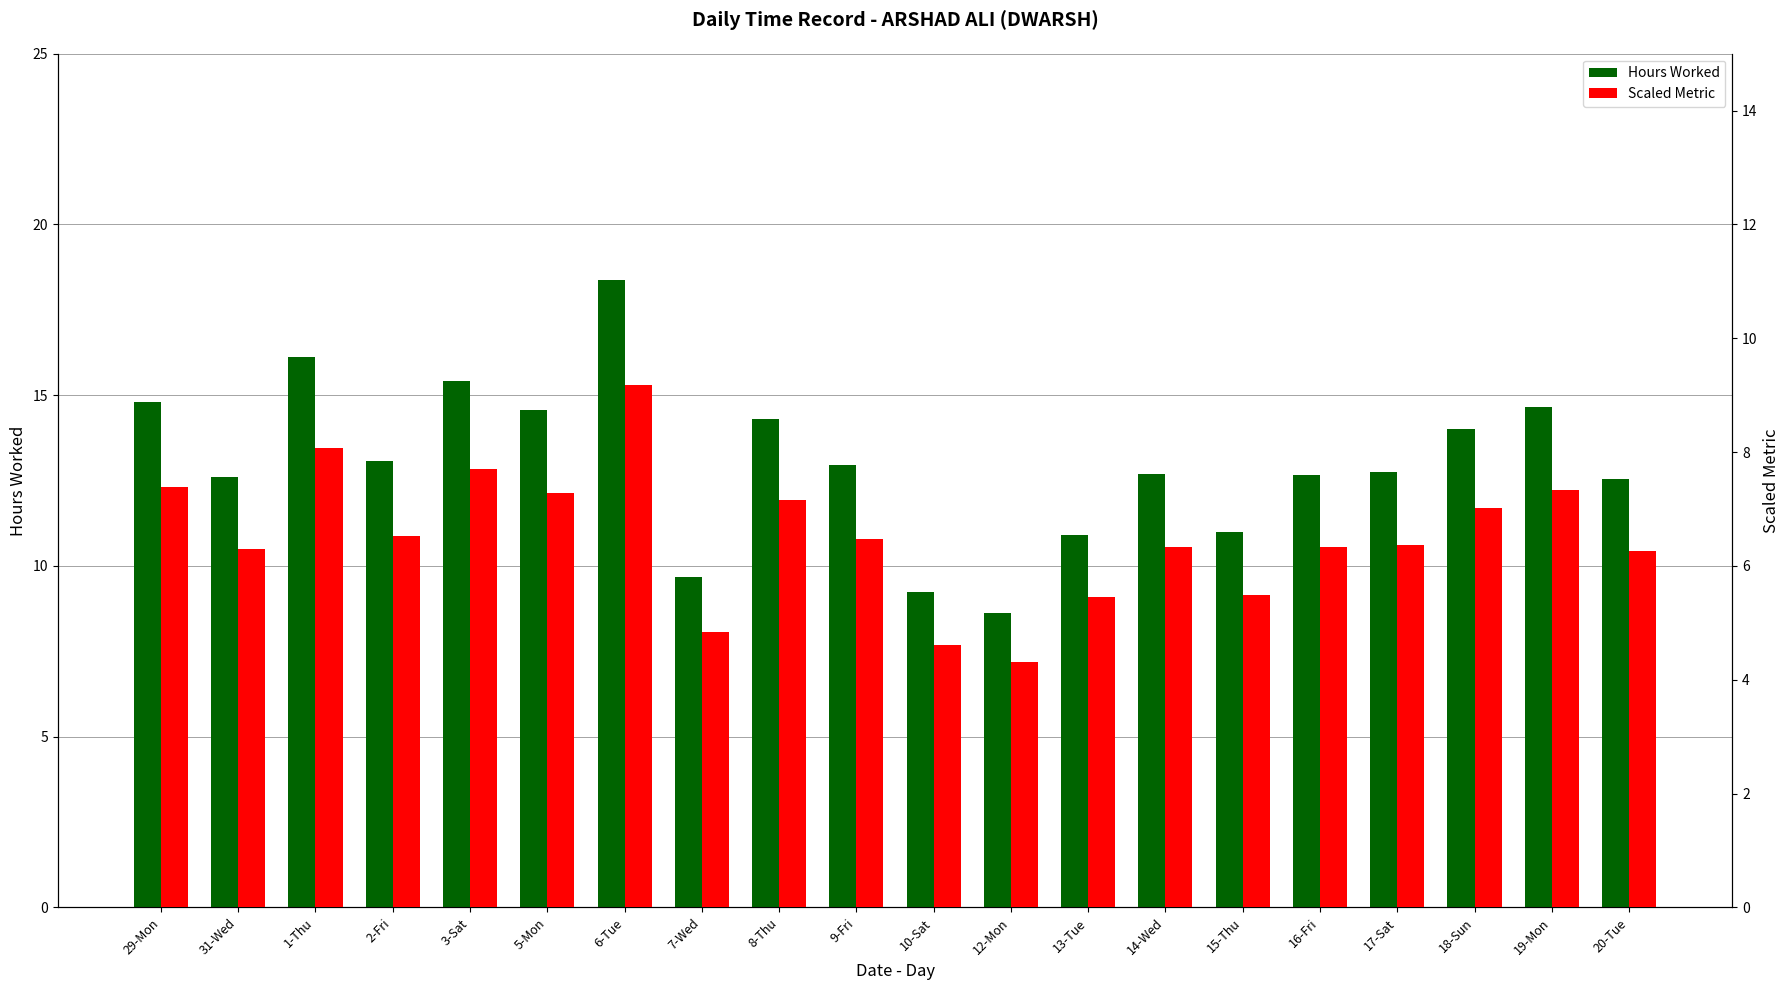

What is the average value of the Scaled Metric series?

6.5